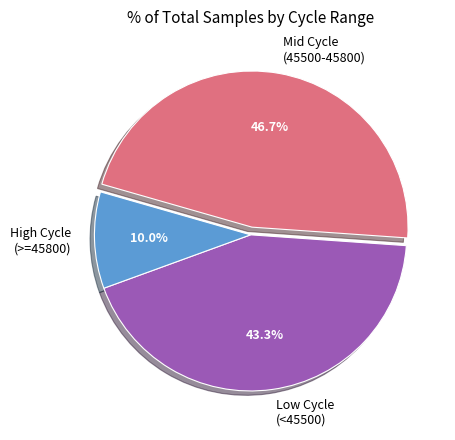

Is Mid Cycle (45500-45800) the majority of the pie?

No